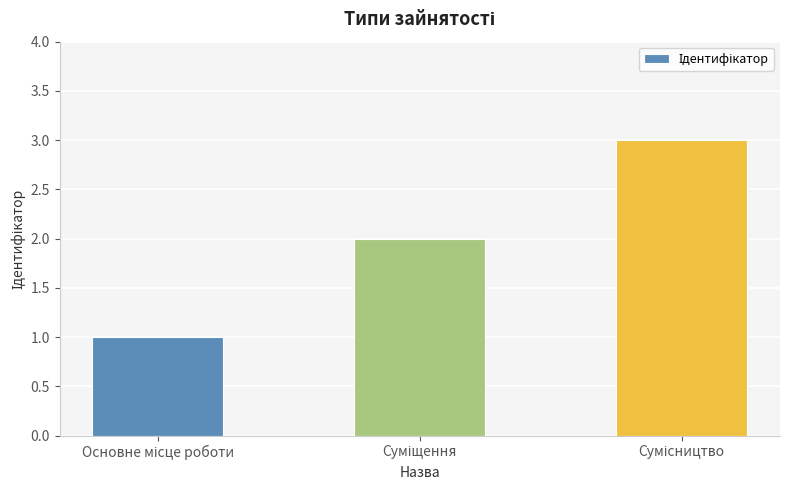

What is the maximum value shown in the chart?

3